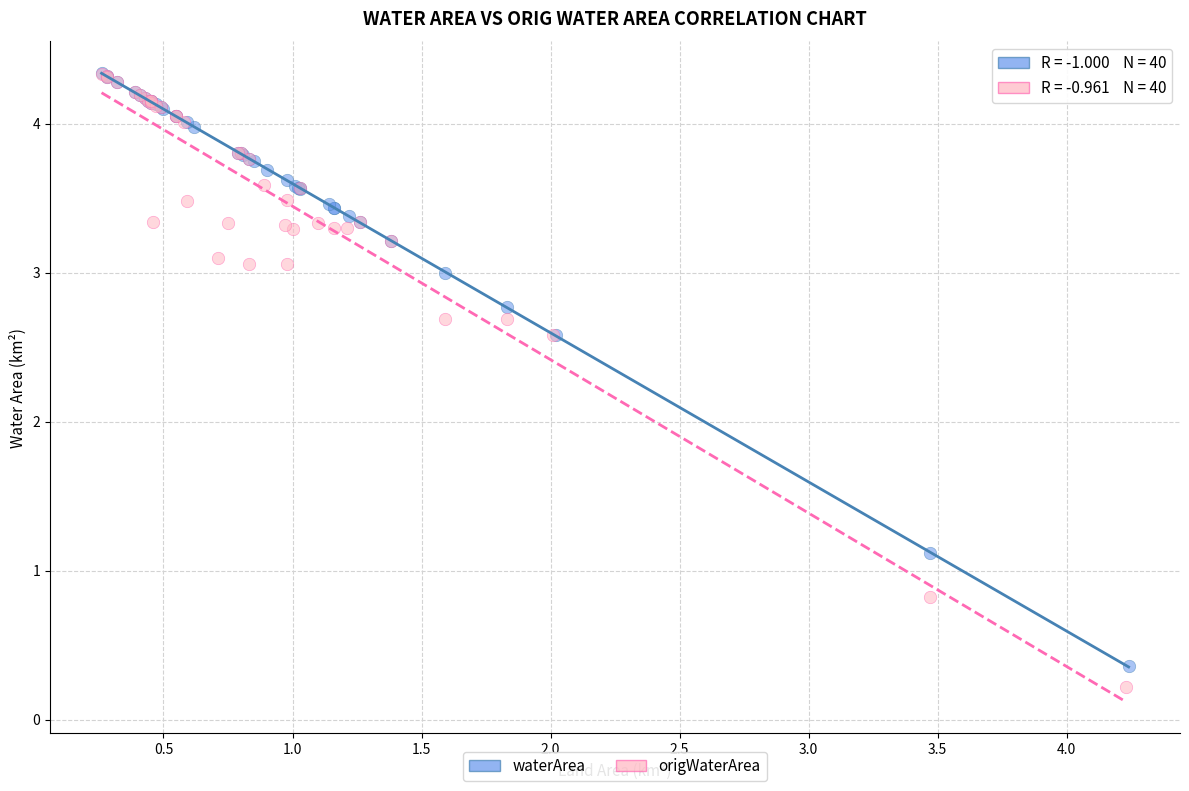

Which series reaches the minimum Y coordinate?

origWaterArea